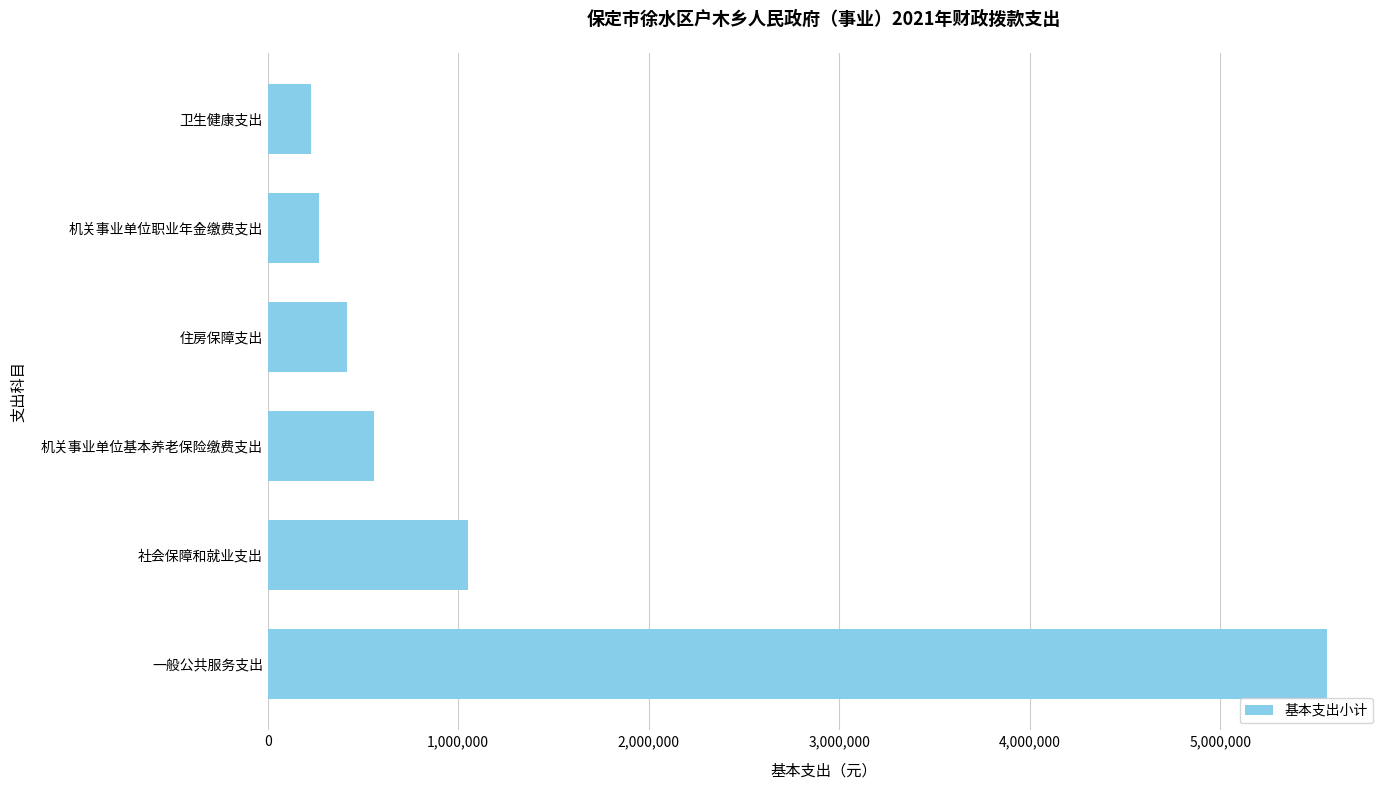

What is the change in value from 机关事业单位基本养老保险缴费支出 to 卫生健康支出?

-331100